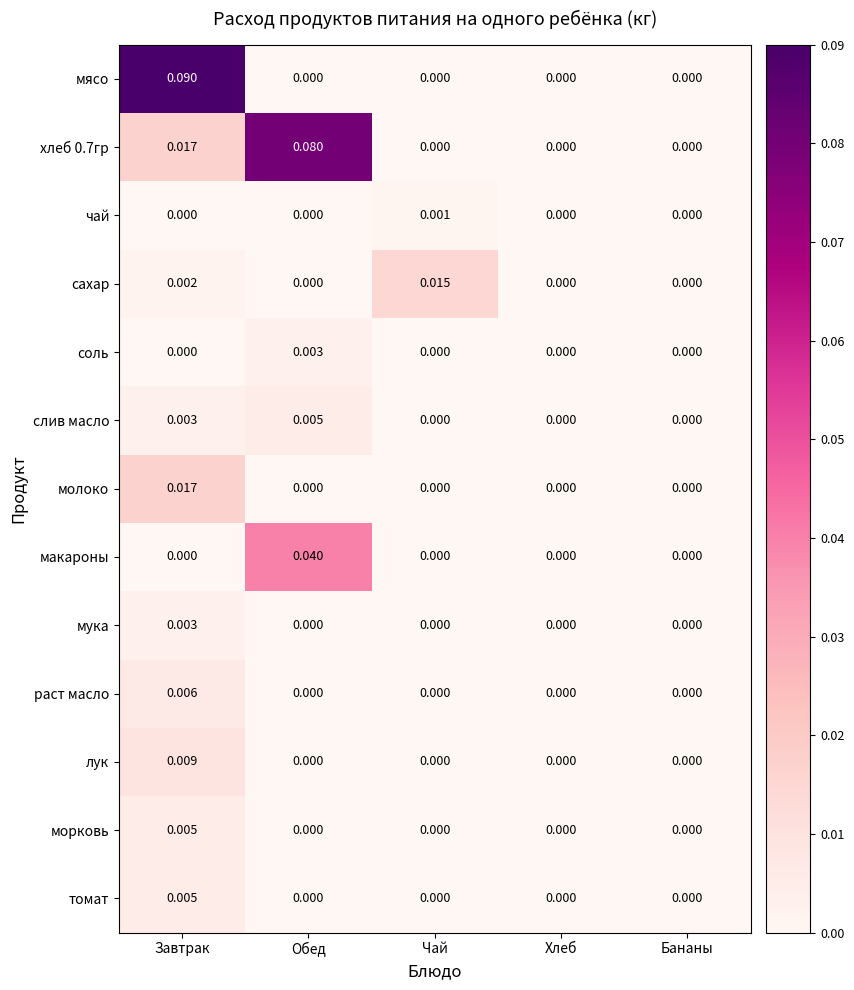

At which label does томат reach its peak?

Завтрак